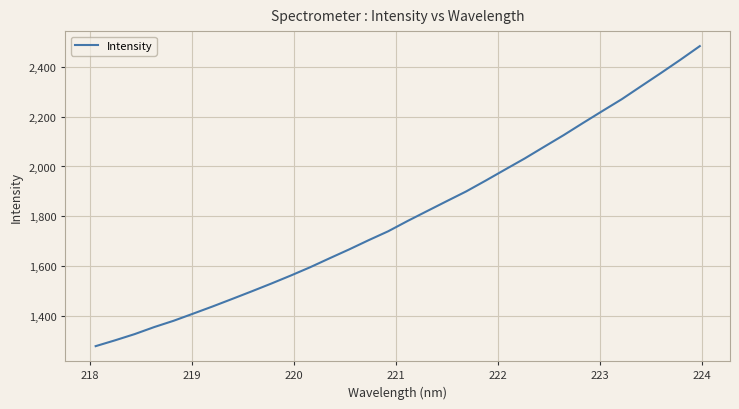

What is the maximum value shown in the chart?

2483.4